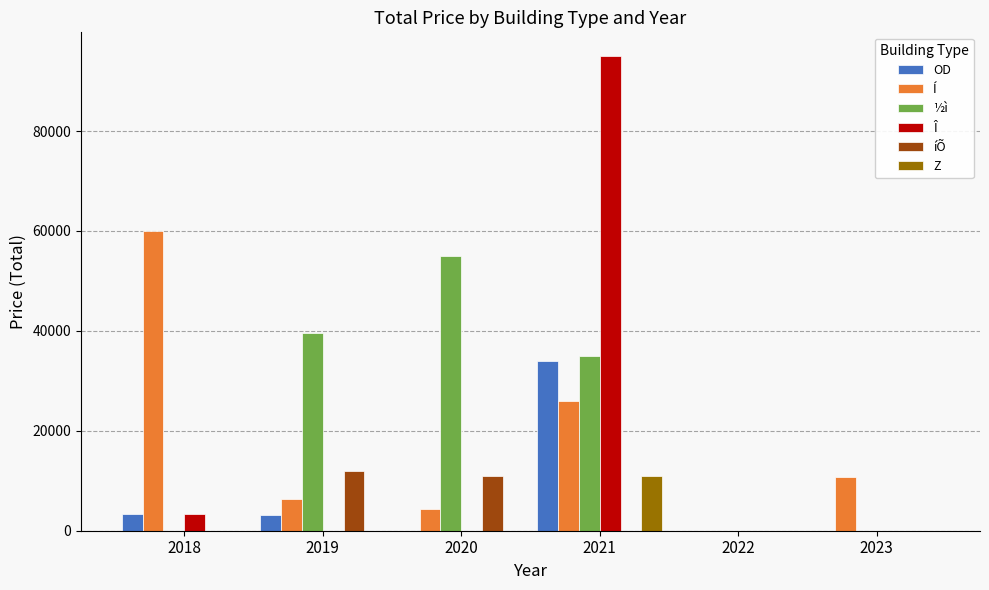

At which label does OD first exceed 3200?

2018